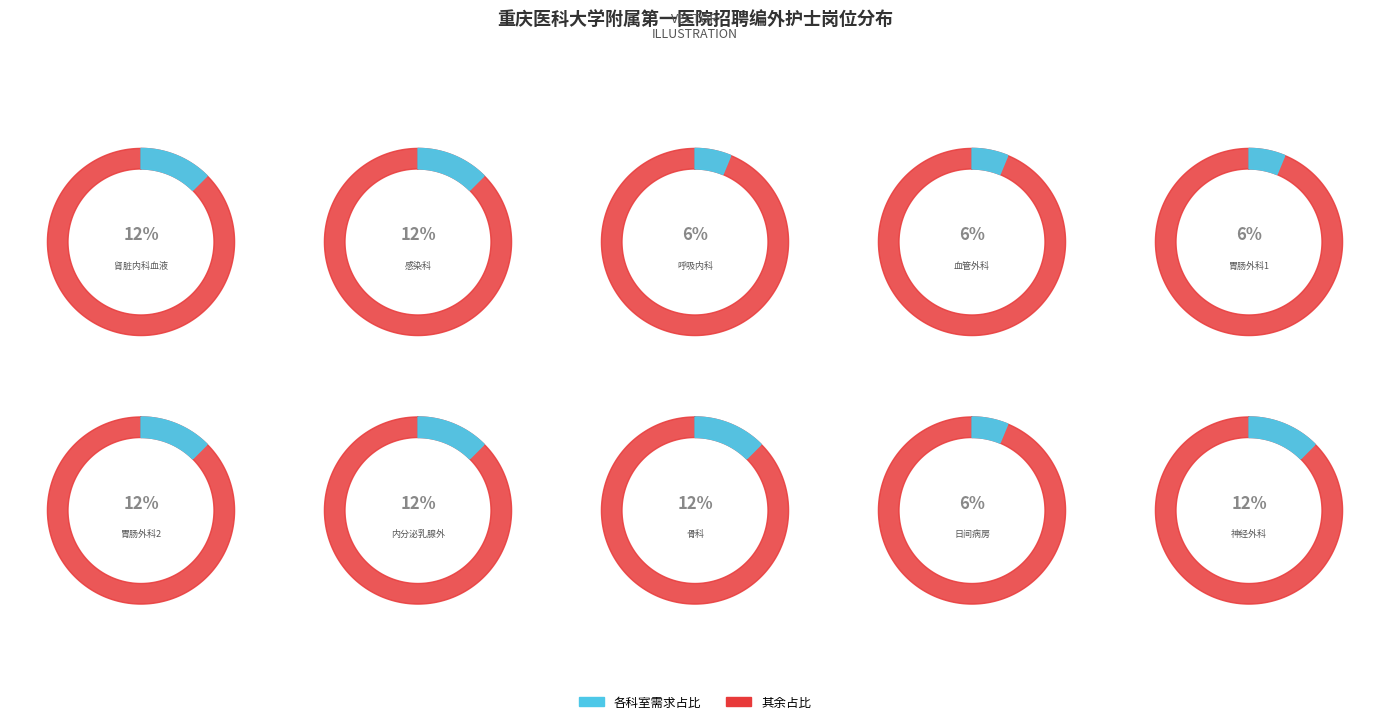

Is 胃肠外科1 the majority of the pie?

No